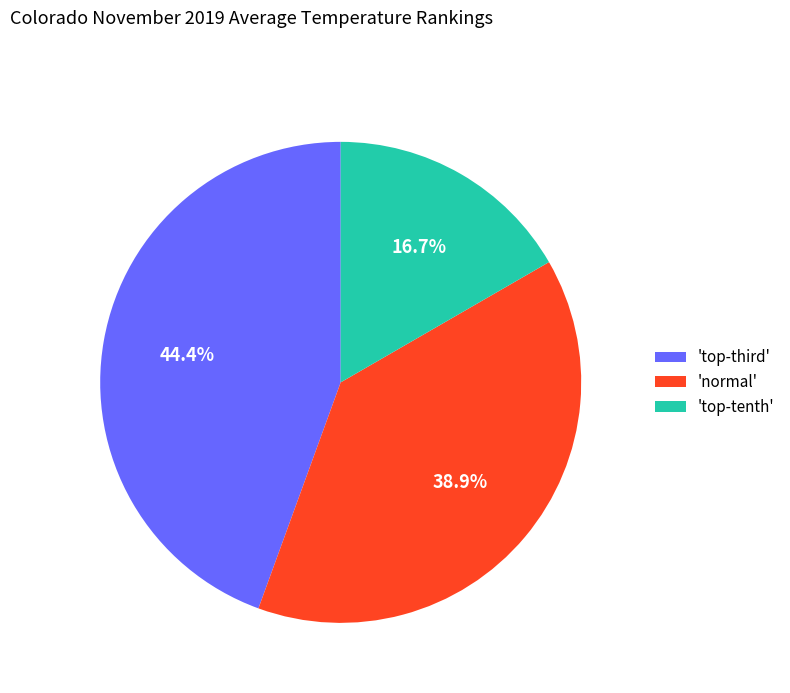

What portion of the pie excludes 'normal'?

61.1%